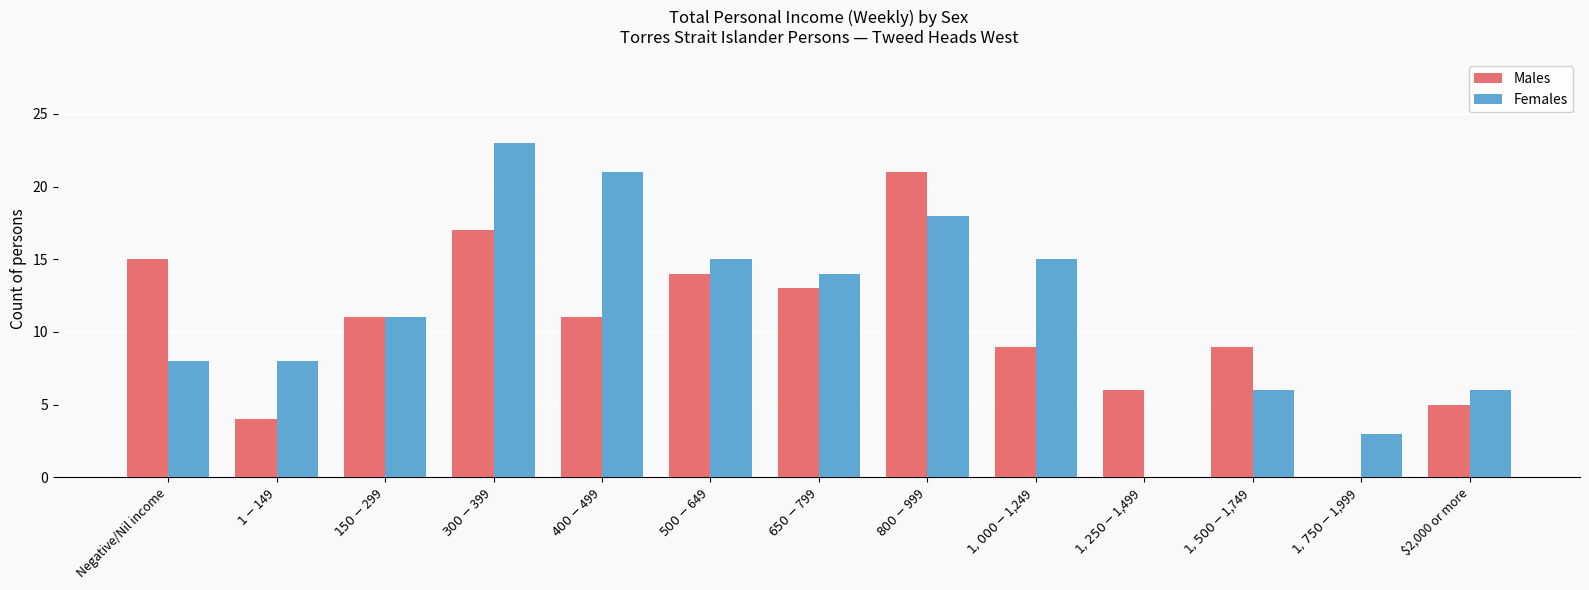

What is the spread (max minus min) of values at $800-$999?

3